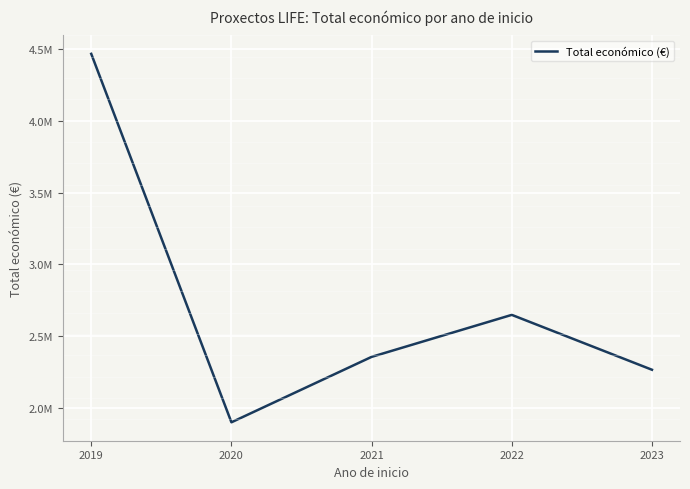

Rank the categories by value from lowest to highest.

2020, 2023, 2021, 2022, 2019